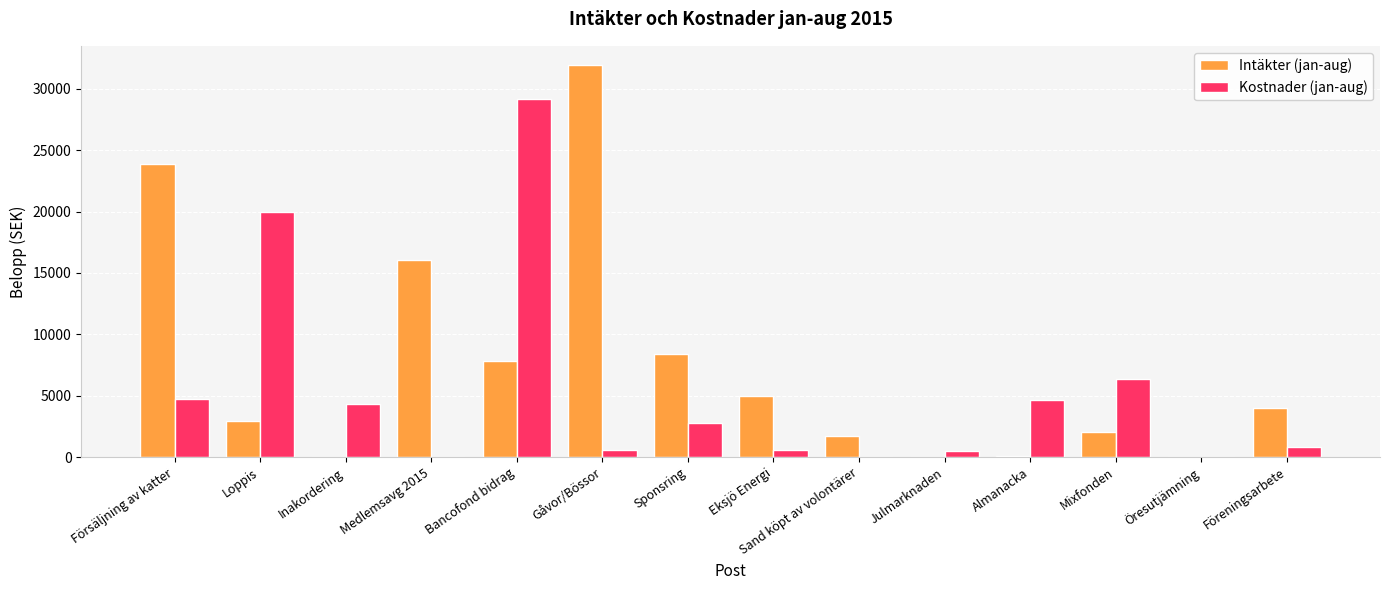

Is the value of Intäkter (jan-aug) at Öresutjämning greater than the value of Kostnader (jan-aug) at Eksjö Energi?

No